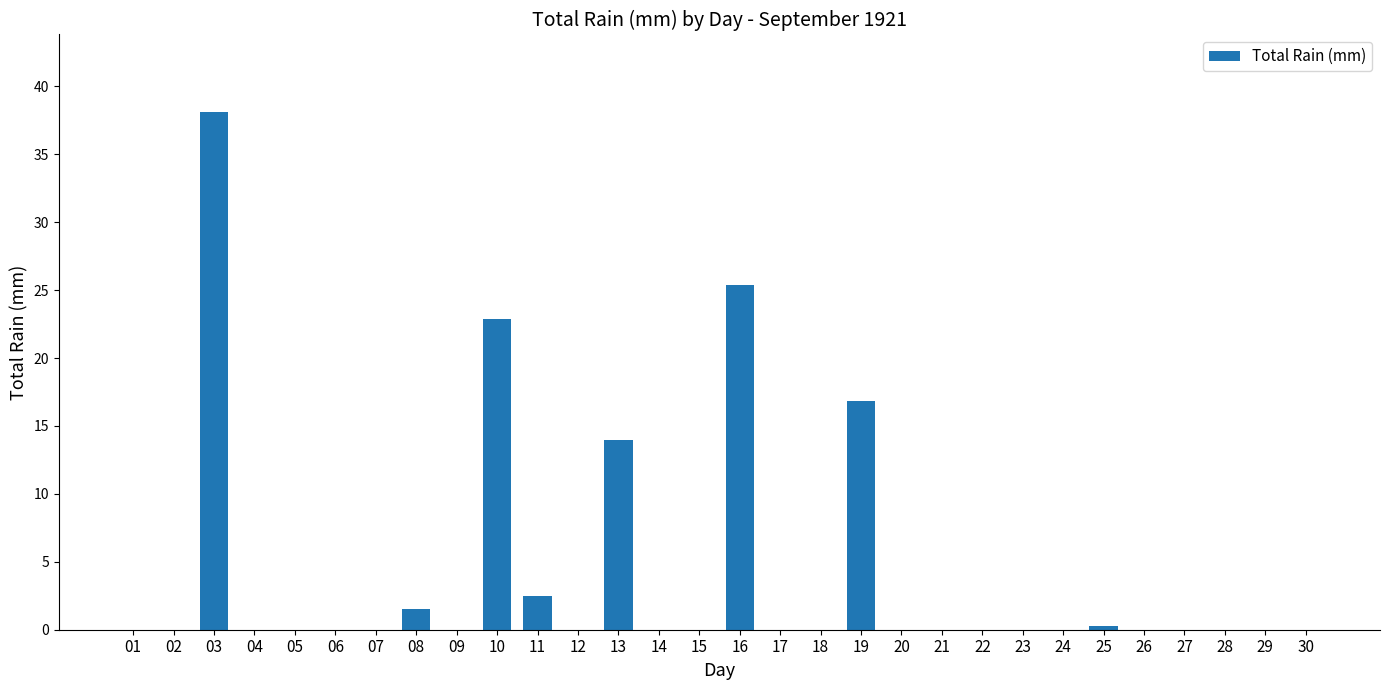

At which label is the value closest to 19?

19